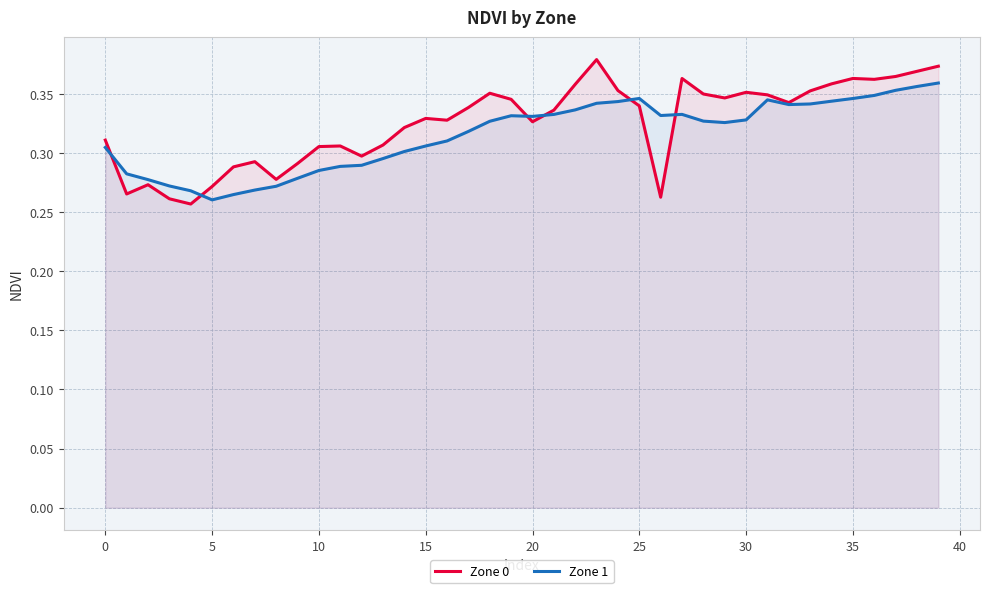

Between 15 and 37, which series saw the biggest shift?

Zone 1